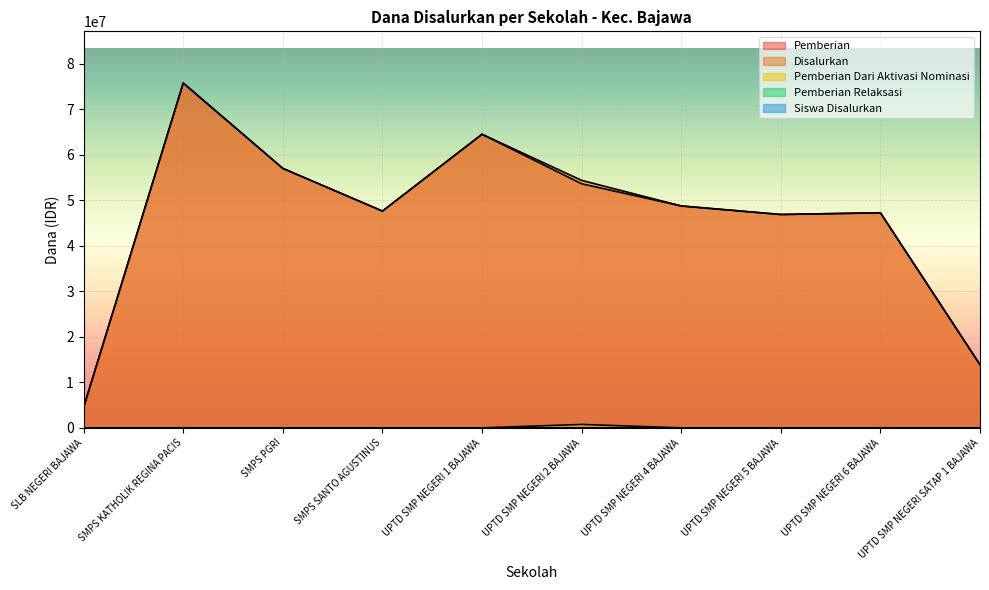

What is the average value of the Pemberian series?

45975000